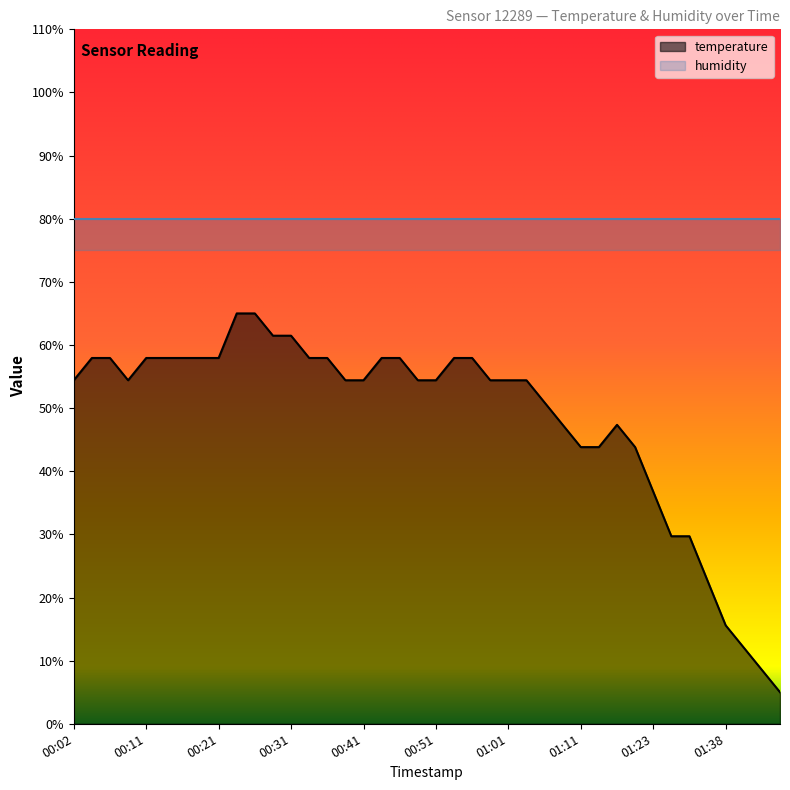

What is the value of the 29th point from the left?

43.8